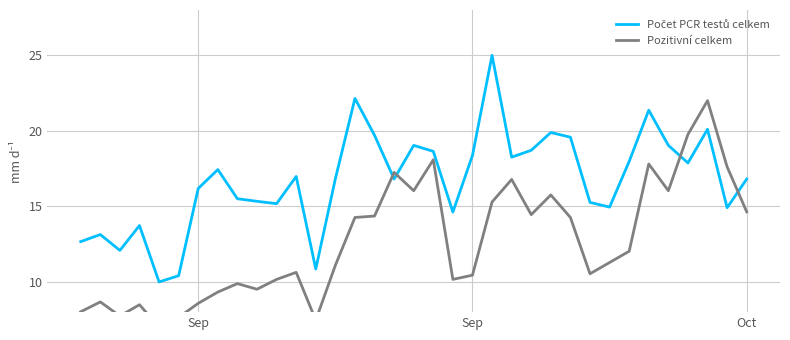

What is the spread (max minus min) of values at Sep?

7.6